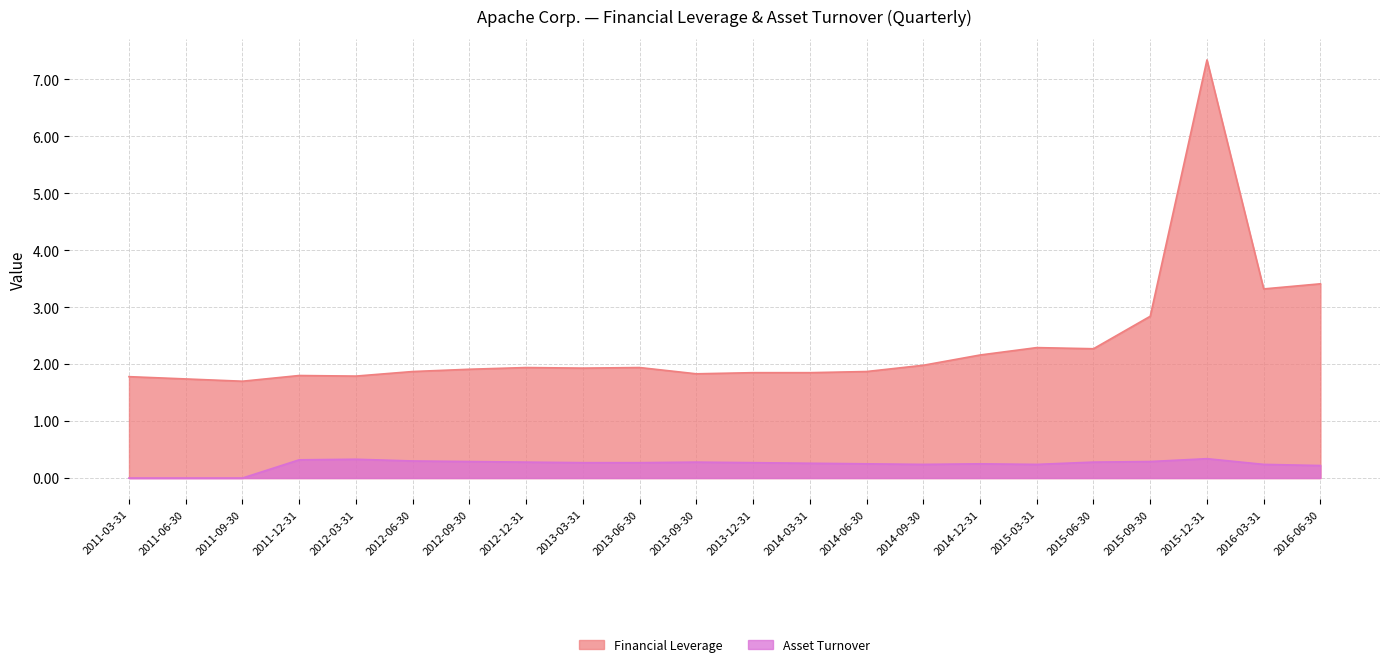

How many interior local valleys does the Financial Leverage series have?

6